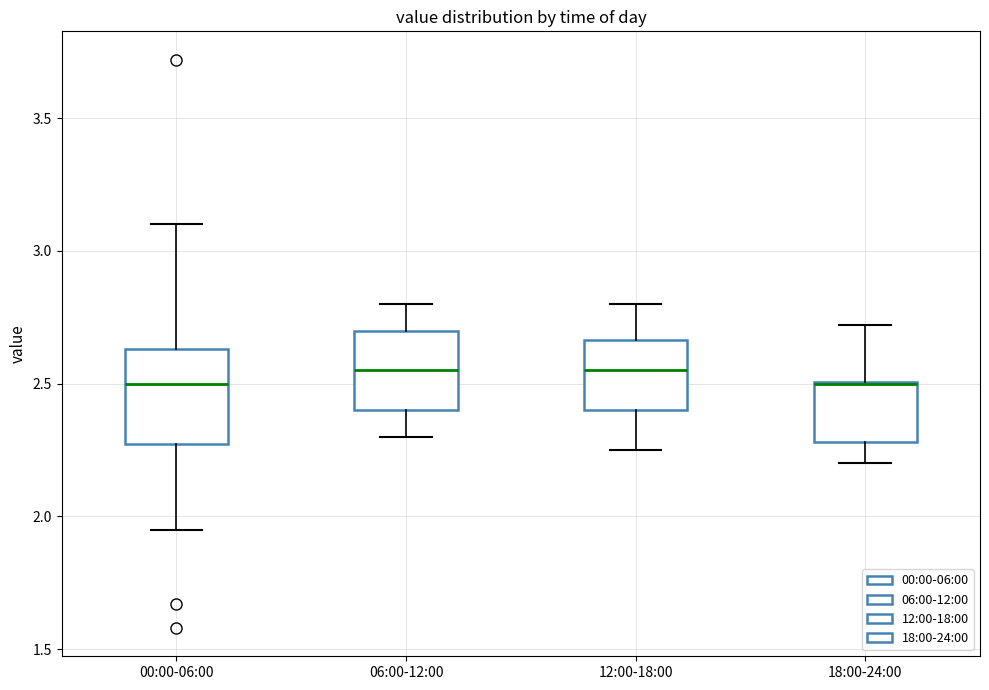

Reading left to right, transcribe this box plot: for each box, give where its median line is, the range the box spans, and where its two whiskers end, as read against the y-axis. The values are not printed on the chart, so give them approximately, as read against the axis.

00:00-06:00: median 2.50, box 2.25 to 2.65, whiskers 1.95 to 3.10
06:00-12:00: median 2.55, box 2.40 to 2.70, whiskers 2.30 to 2.80
12:00-18:00: median 2.55, box 2.40 to 2.65, whiskers 2.25 to 2.80
18:00-24:00: median 2.50 (drawn on the box's upper edge), box 2.30 to 2.50, whiskers 2.20 to 2.70